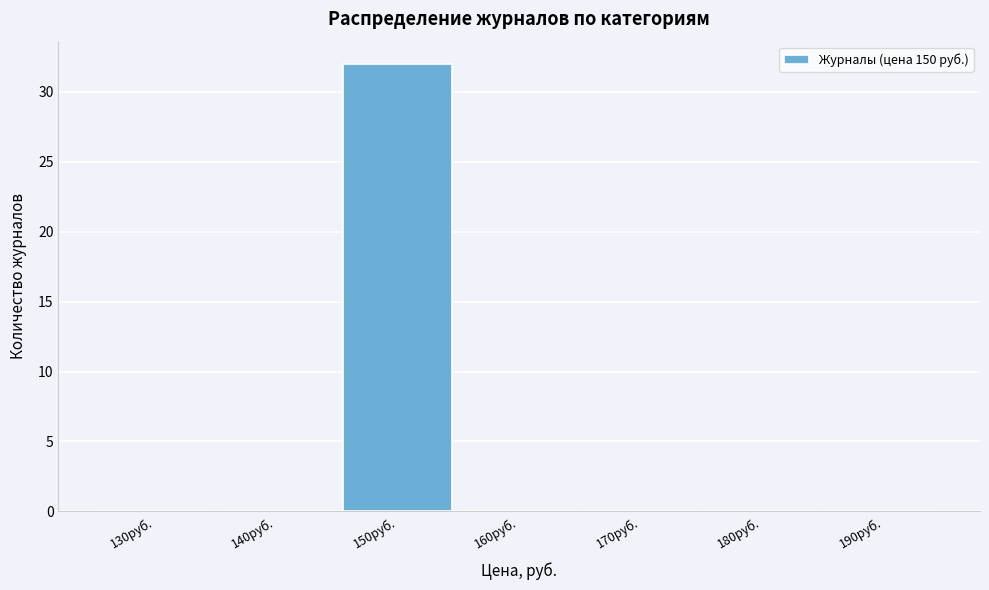

Reading left to right, transcribe all the data shown in this chart.

130руб.=0	140руб.=0	150руб.=32	160руб.=0	170руб.=0	180руб.=0	190руб.=0